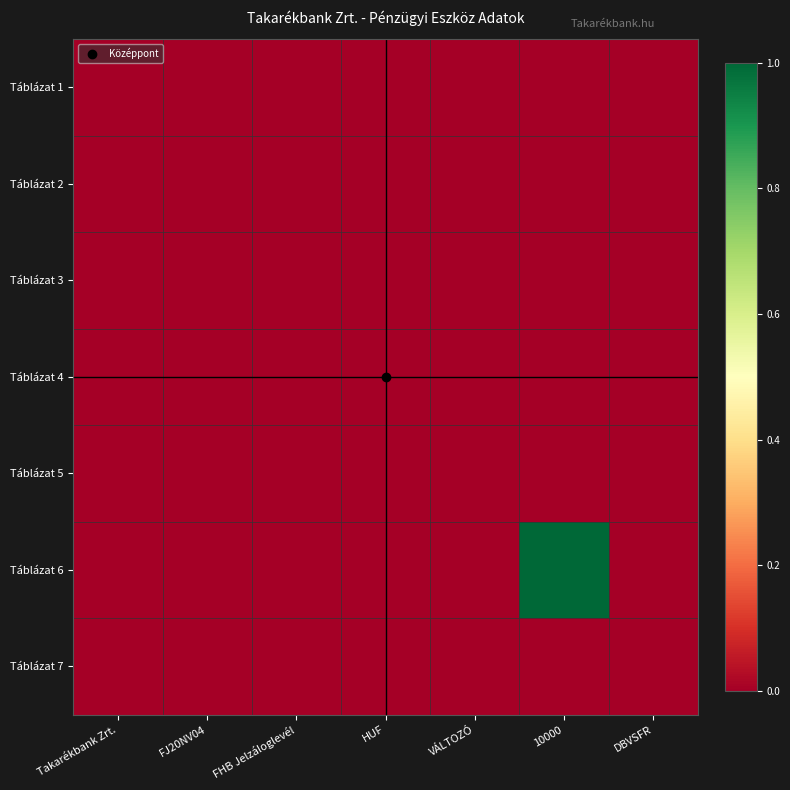

At which category is the sum across all series the highest?

10000